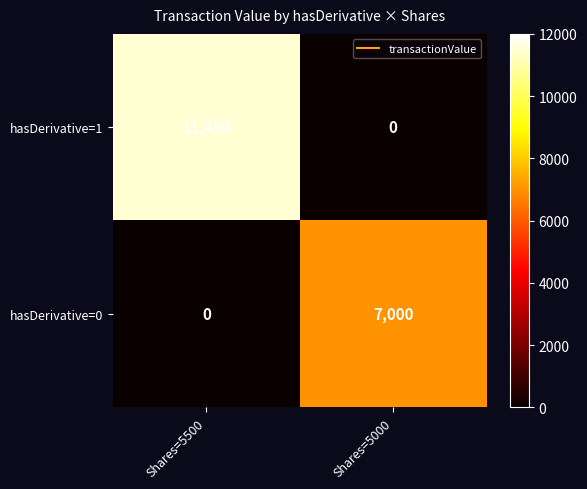

What is the greatest value displayed?

11450